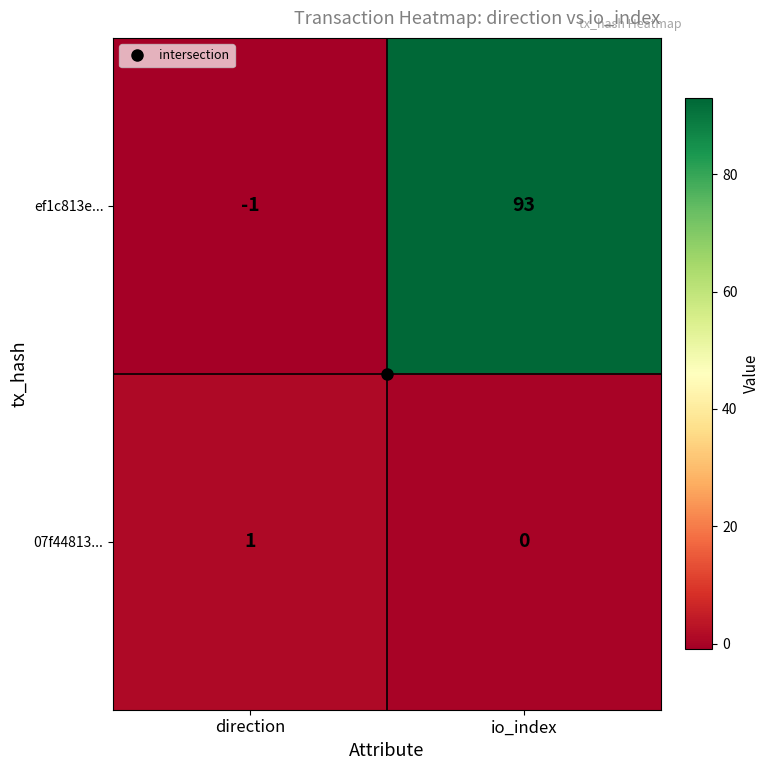

How many values in ef1c813e... are above zero?

1